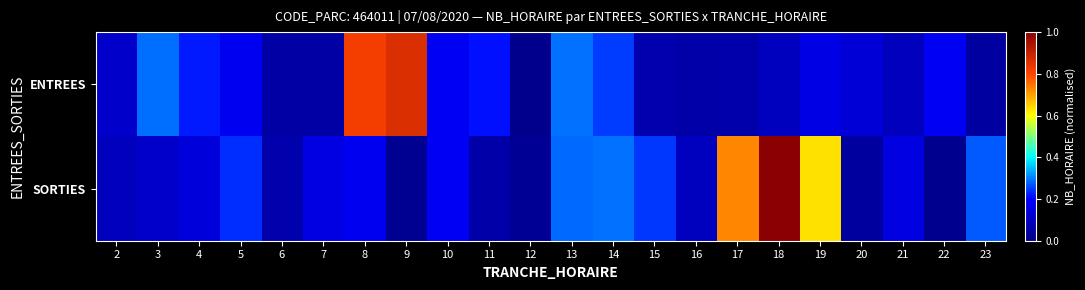

Reading right to left, transcribe all the data shown in this chart.

ENTREES: 23=0.0	22=0.2	21=0.1	20=0.1	19=0.2	18=0.1	17=0.1	16=0.1	15=0.1	14=0.2	13=0.3	12=0.0	11=0.2	10=0.2	9=0.9	8=0.8	7=0.0	6=0.0	5=0.2	4=0.2	3=0.3	2=0.1
SORTIES: 23=0.3	22=0.0	21=0.1	20=0.0	19=0.6	18=1.0	17=0.7	16=0.1	15=0.2	14=0.3	13=0.3	12=0.0	11=0.1	10=0.2	9=0.0	8=0.2	7=0.2	6=0.1	5=0.2	4=0.1	3=0.1	2=0.1